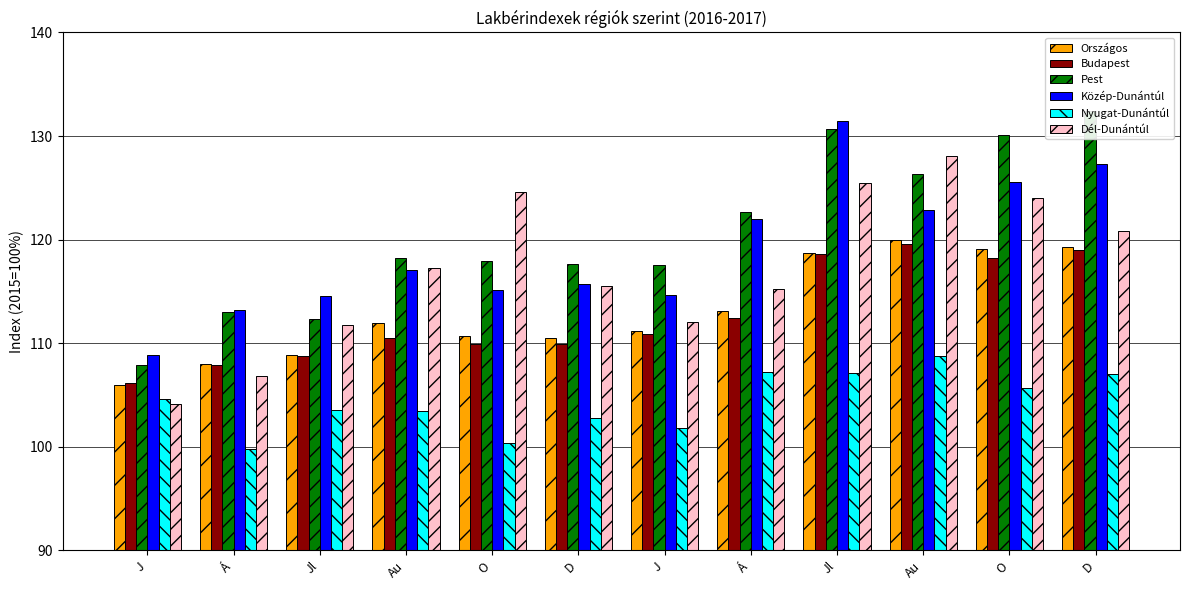

What is the difference between the second highest and second lowest values in the Budapest series?

11.1